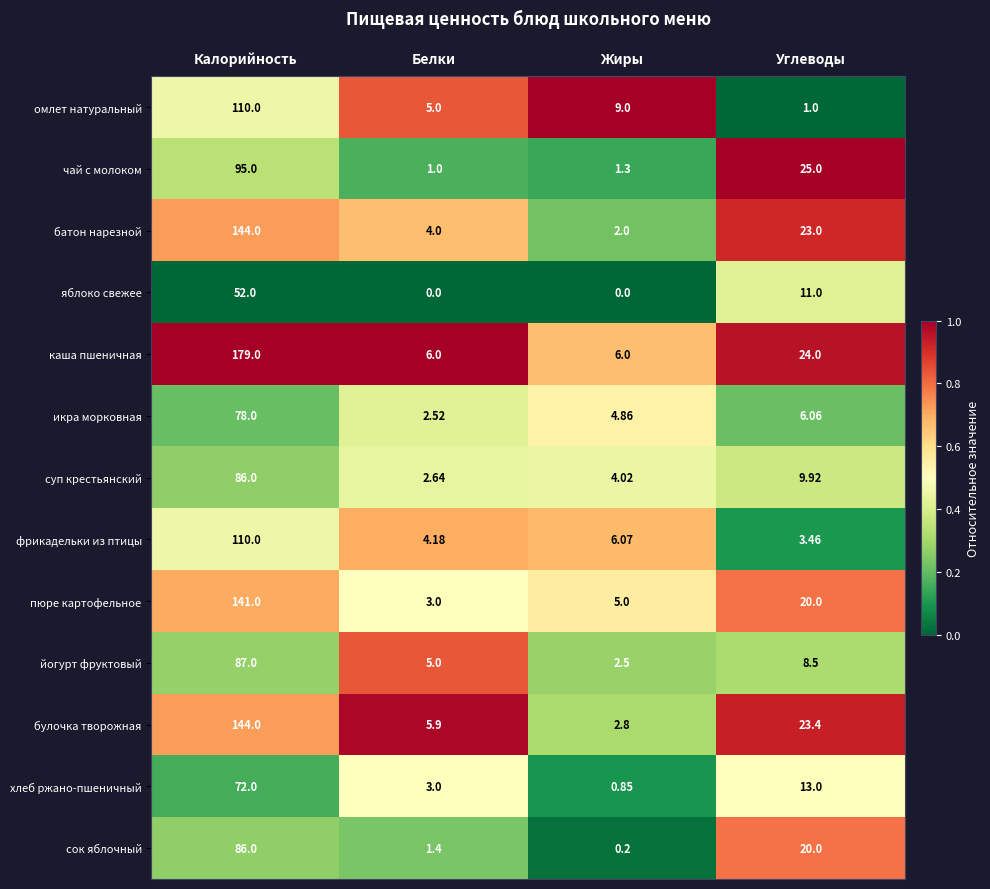

How many distinct data groups are displayed?

13